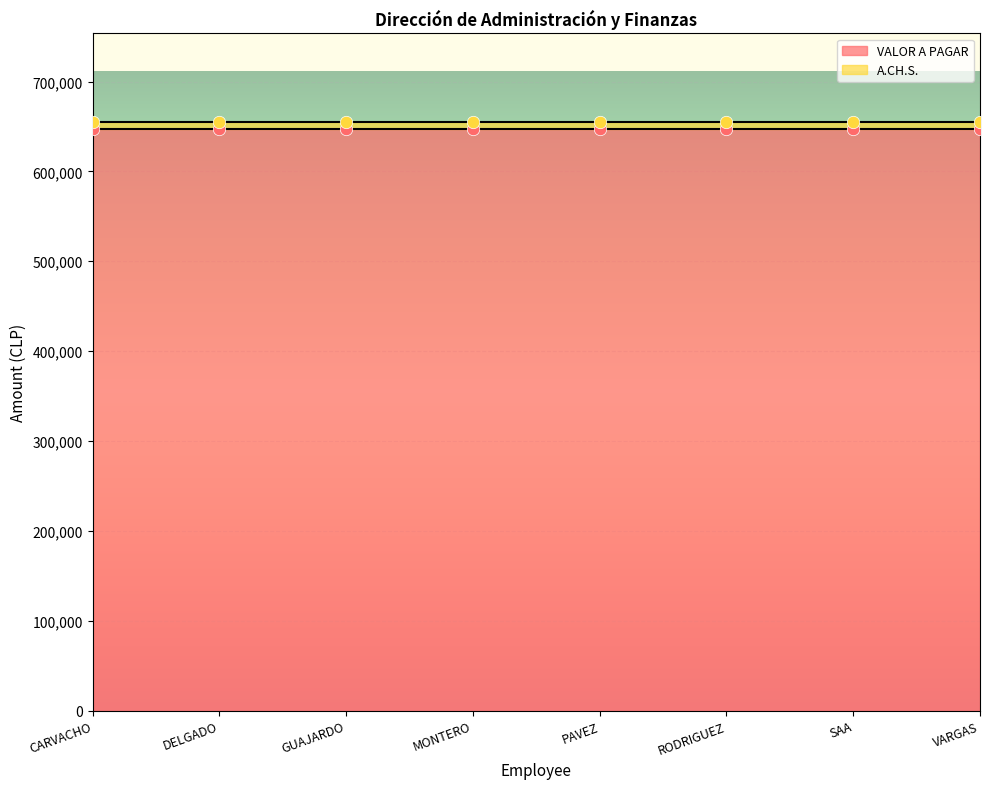

What is the total value across all series at VARGAS?

655261